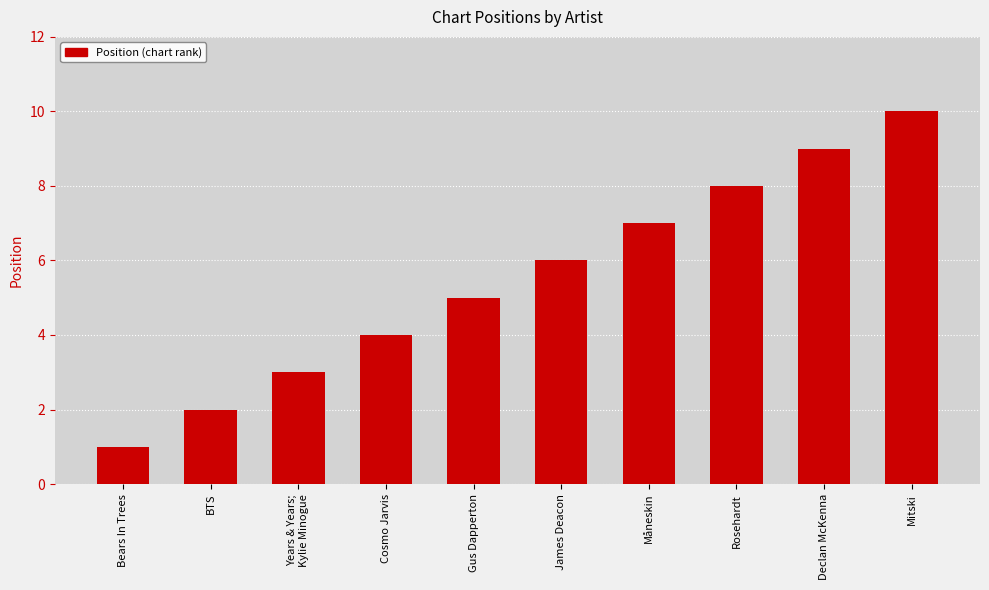

Reading left to right, what are all the values shown in this chart?

1	2	3	4	5	6	7	8	9	10